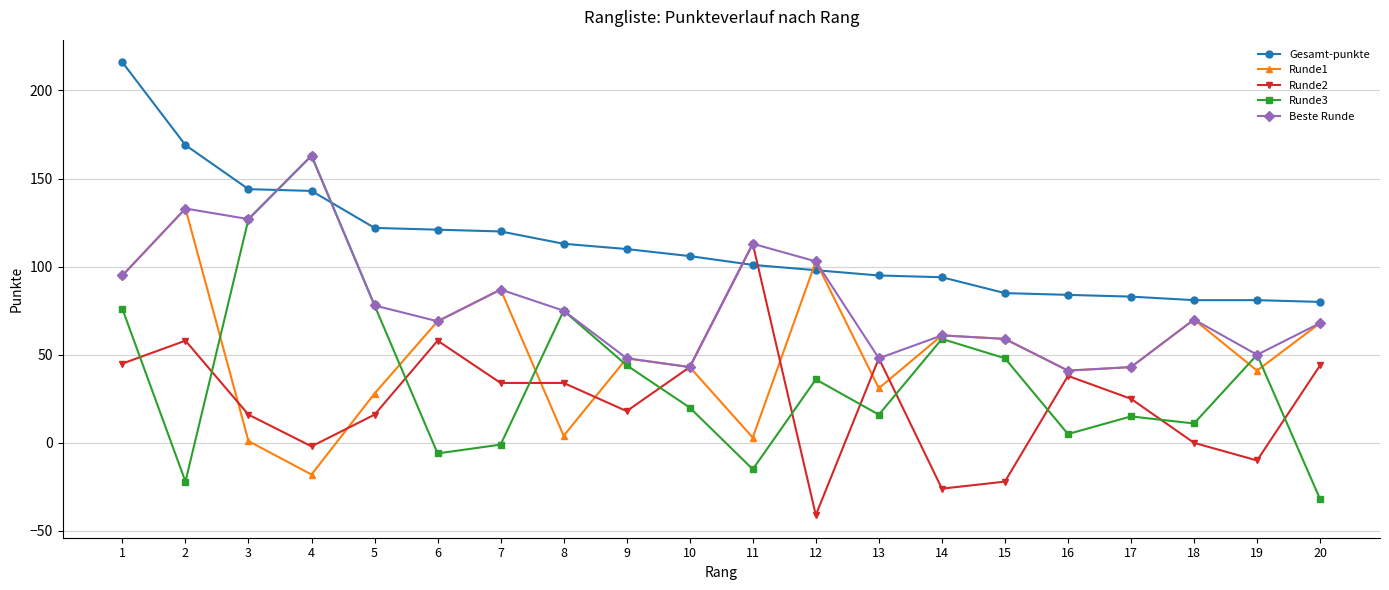

True or false: Gesamt-punkte and Runde2 intersect in this chart.

True